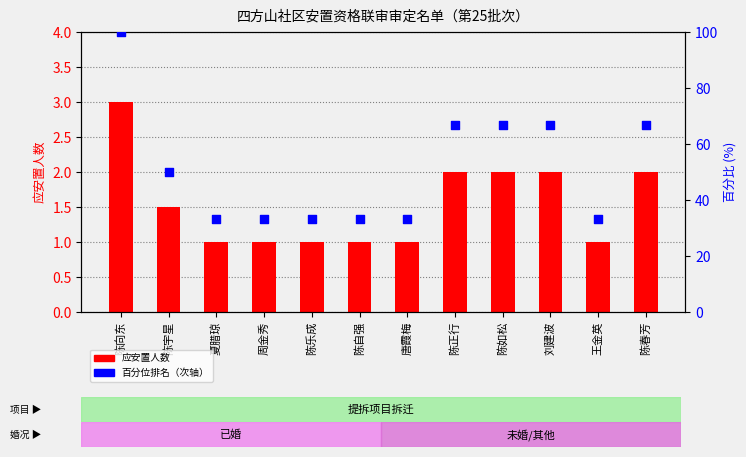

What is the total value across all series at 陈春芳?

68.7